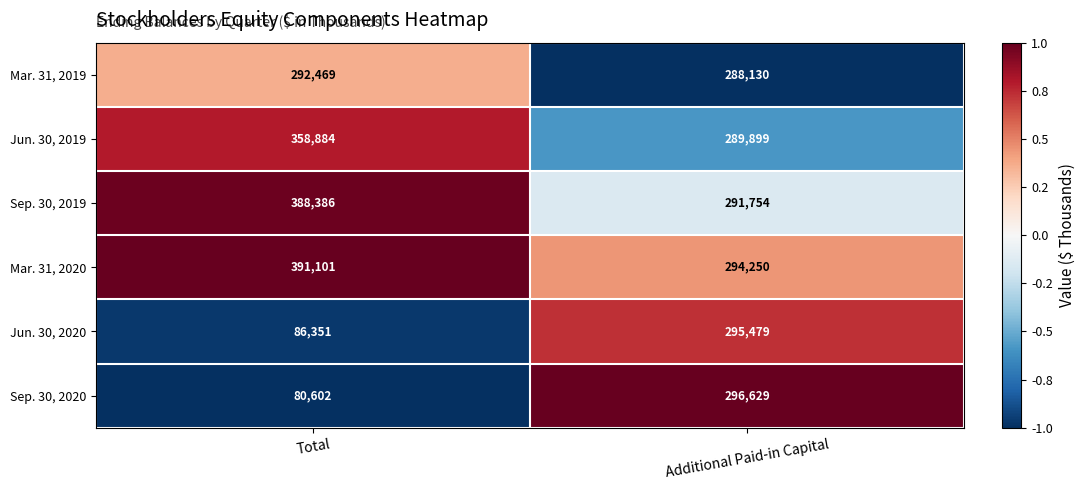

What is the approximate value of Jun. 30, 2020 at Total, to the nearest 50?

86350